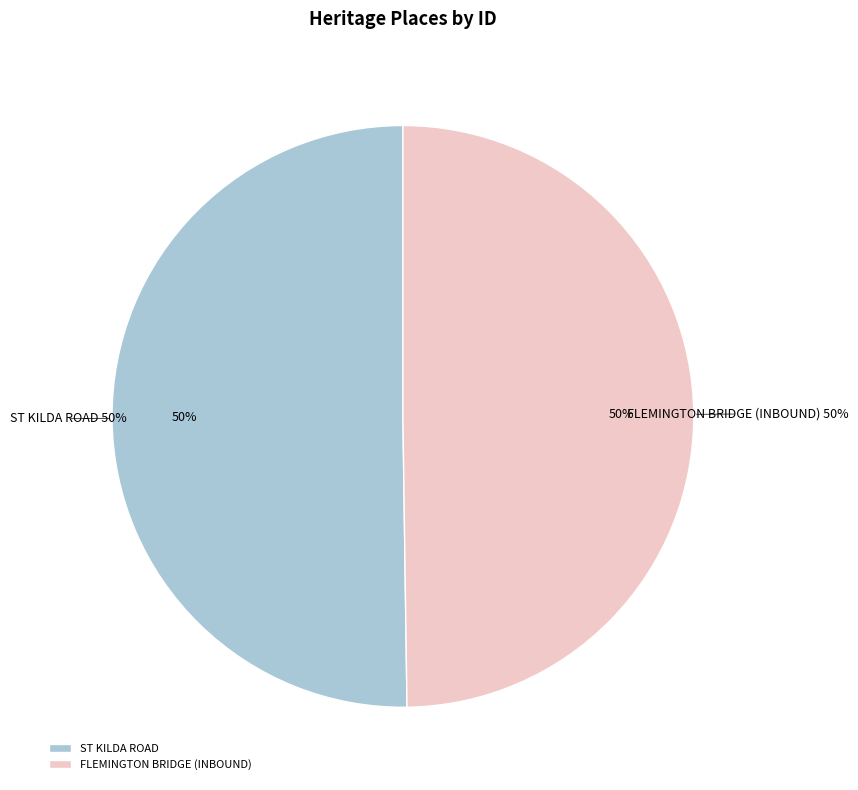

What is the change in value from ST KILDA ROAD to FLEMINGTON BRIDGE (INBOUND)?

-1787